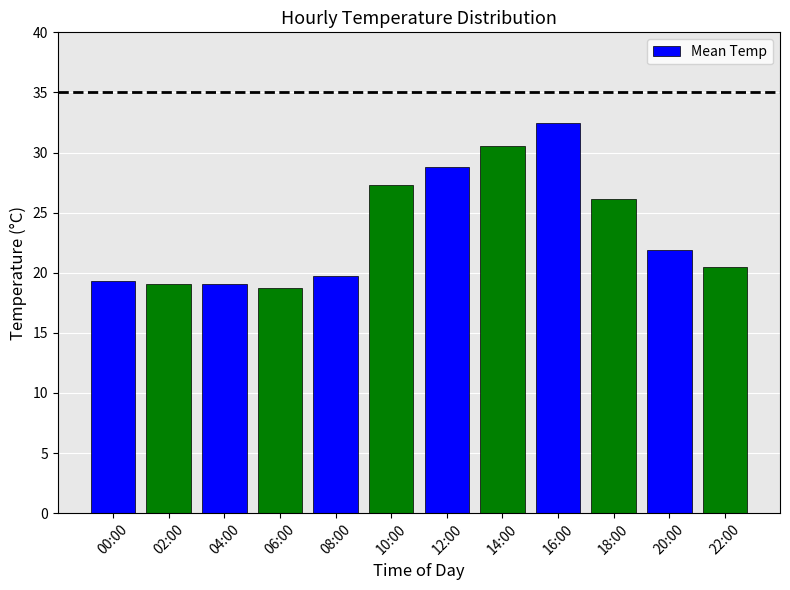

What is the label of the 9th bar from the right?

06:00